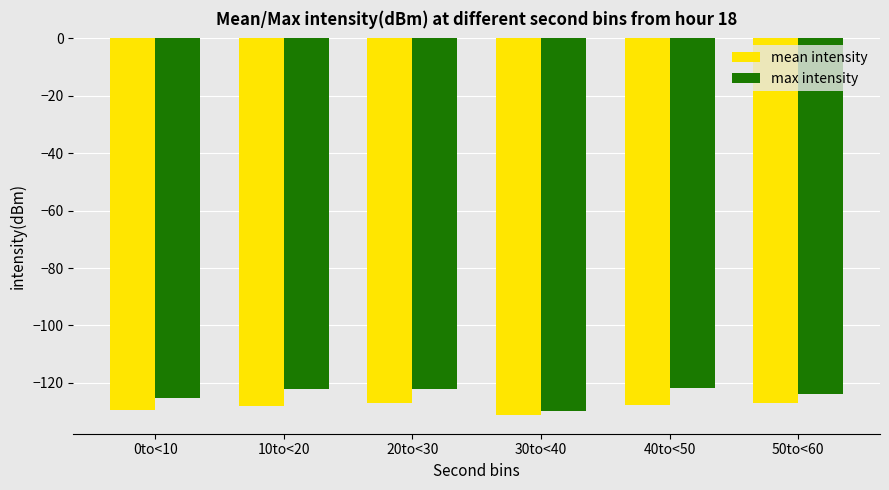

How many bars are there in each group?

2